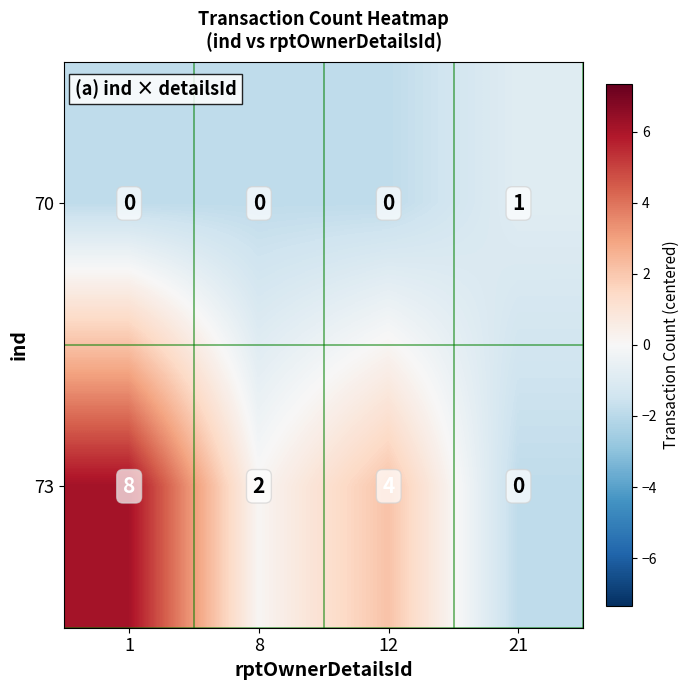

What is the difference between the second highest and minimum values in the 73 series?

4